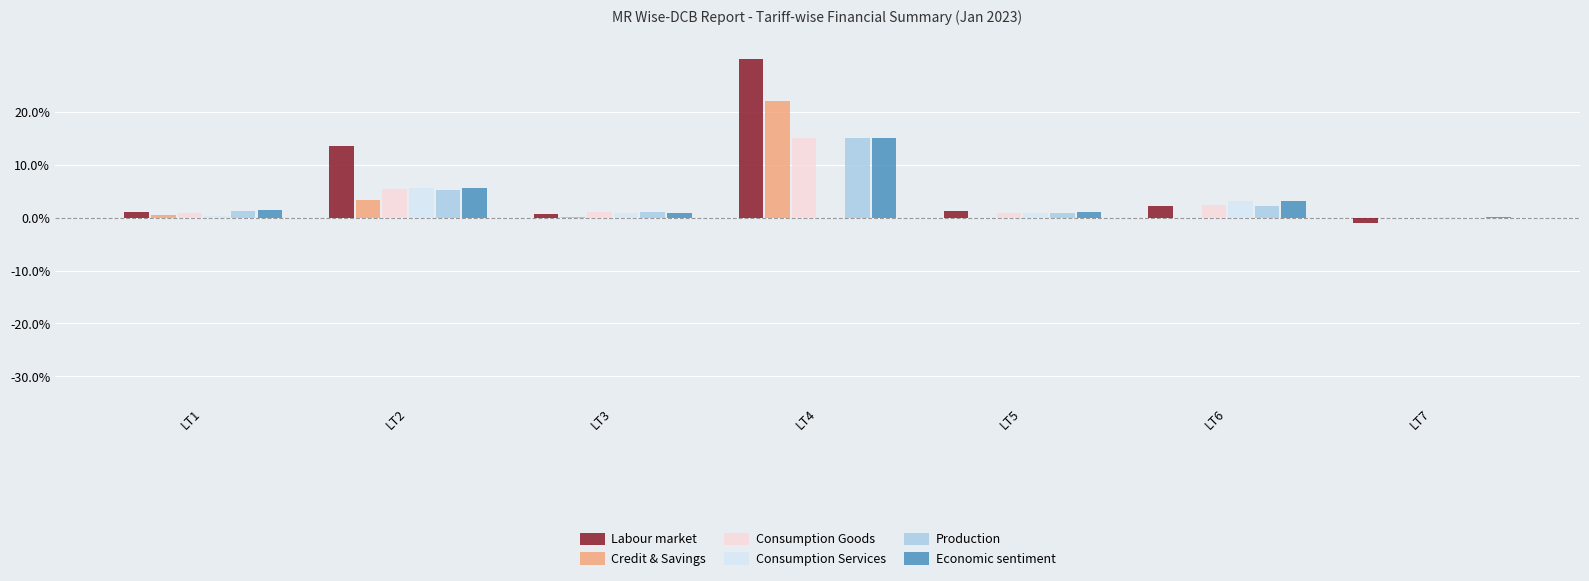

At which label is Production closest to 7?

LT2